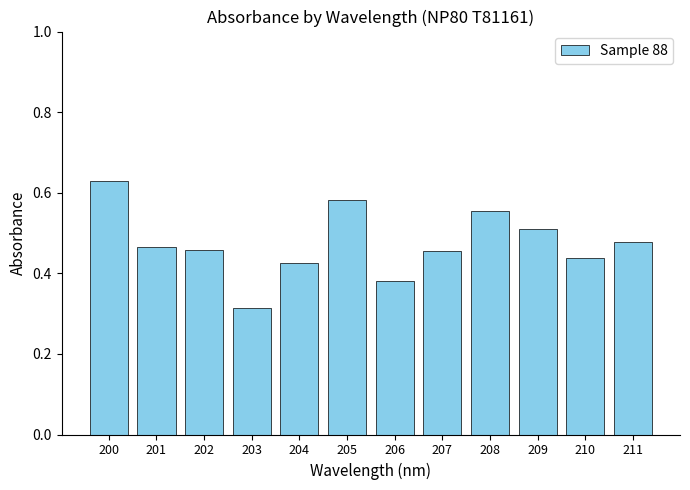

True or false: the data shows 0.7 at 207.

False